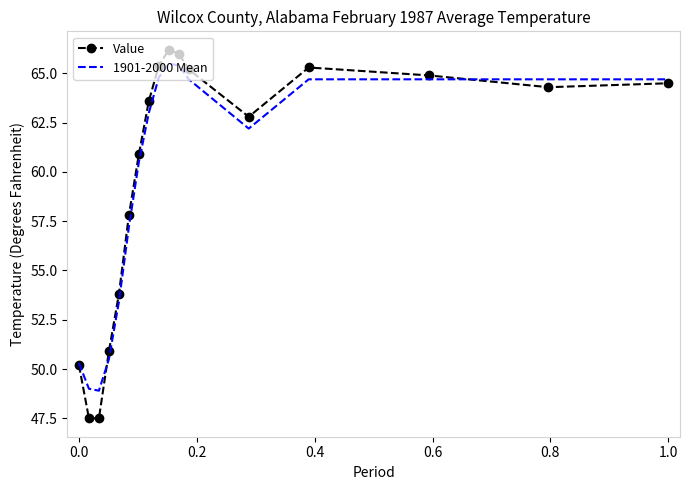

What is the smallest value displayed?

47.5